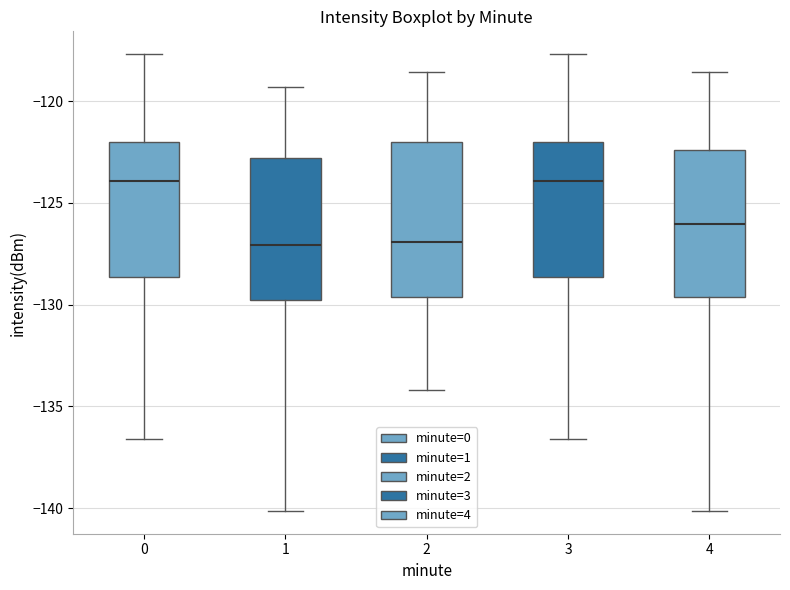

Reading left to right, read every box against the y-axis: the position of its median line, the range the box covers, and the ends of its whiskers. The values are not printed on the chart, so give them approximately, as read against the axis.

0: median -124.0, box -128.5 to -122.0, whiskers -136.5 to -117.5
1: median -127.0, box -130.0 to -123.0, whiskers -140.0 to -119.5
2: median -127.0, box -129.5 to -122.0, whiskers -134.0 to -118.5
3: median -124.0, box -128.5 to -122.0, whiskers -136.5 to -117.5
4: median -126.0, box -129.5 to -122.5, whiskers -140.0 to -118.5